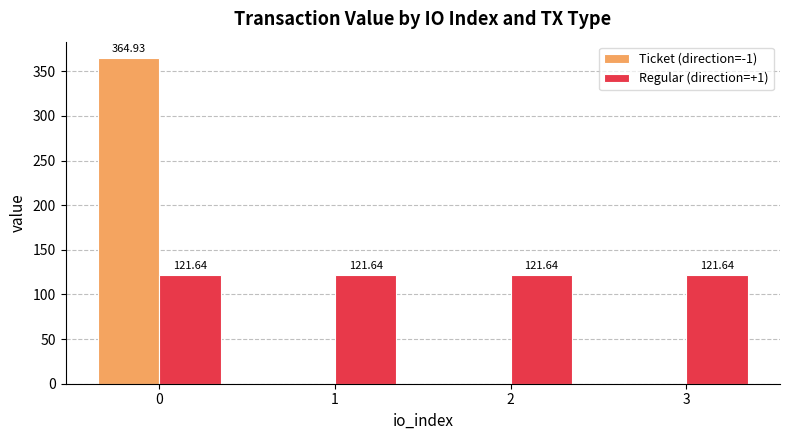

Between 0 and 1, which series saw the biggest shift?

Ticket (direction=-1)